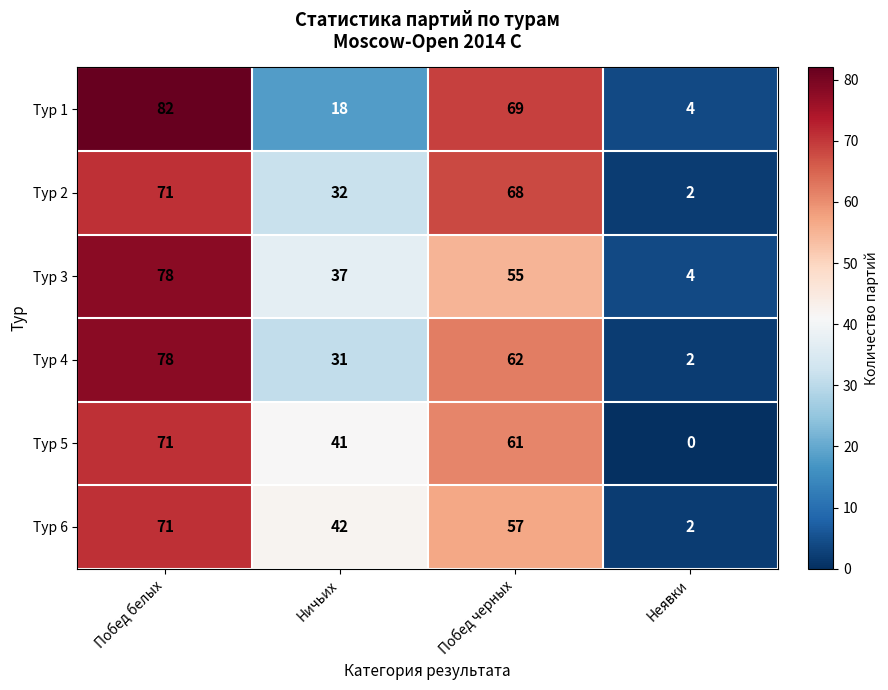

The value of Тур 6 at Побед белых is 108. True or false?

False